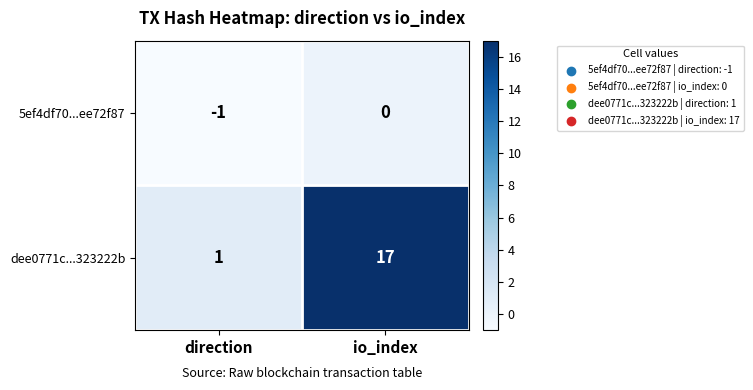

List the series in order of their peak value, lowest first.

5ef4df70...ee72f87, dee0771c...323222b